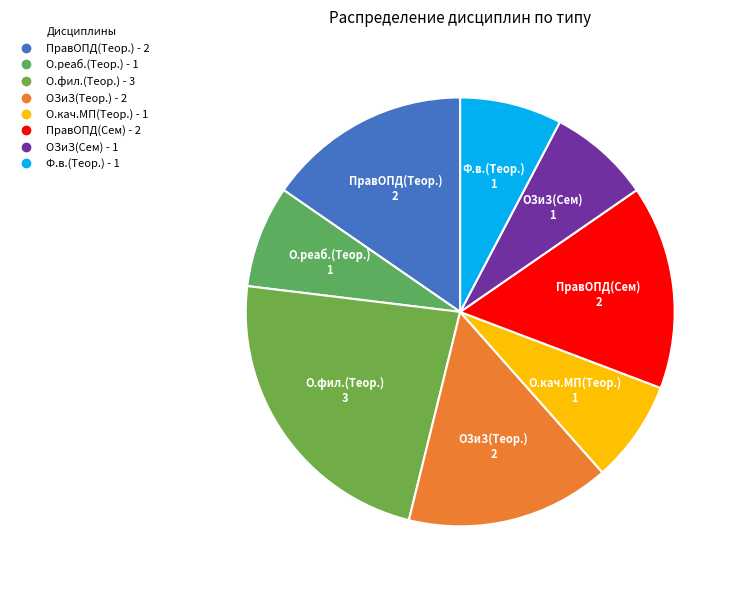

Do ПравОПД(Теор.) and ОЗиЗ(Теор.) together represent more than half of the pie?

No